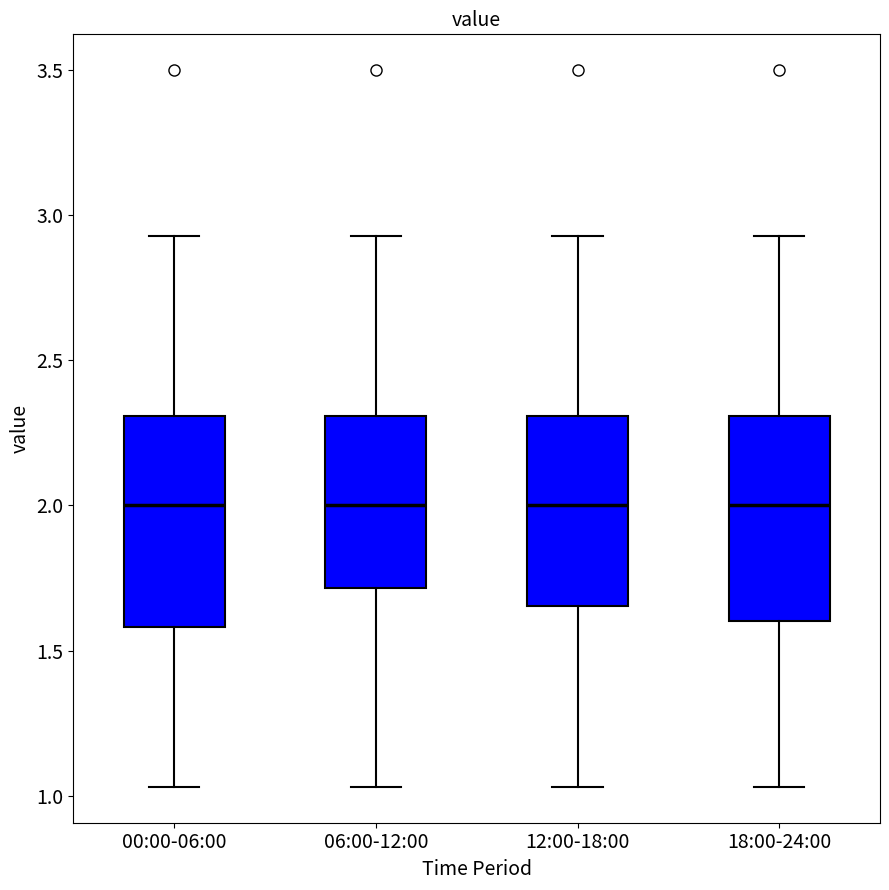

Reading left to right, read every box against the y-axis: the position of its median line, the range the box covers, and the ends of its whiskers. The values are not printed on the chart, so give them approximately, as read against the axis.

00:00-06:00: median 2.00, box 1.60 to 2.30, whiskers 1.05 to 2.95
06:00-12:00: median 2.00, box 1.70 to 2.30, whiskers 1.05 to 2.95
12:00-18:00: median 2.00, box 1.65 to 2.30, whiskers 1.05 to 2.95
18:00-24:00: median 2.00, box 1.60 to 2.30, whiskers 1.05 to 2.95